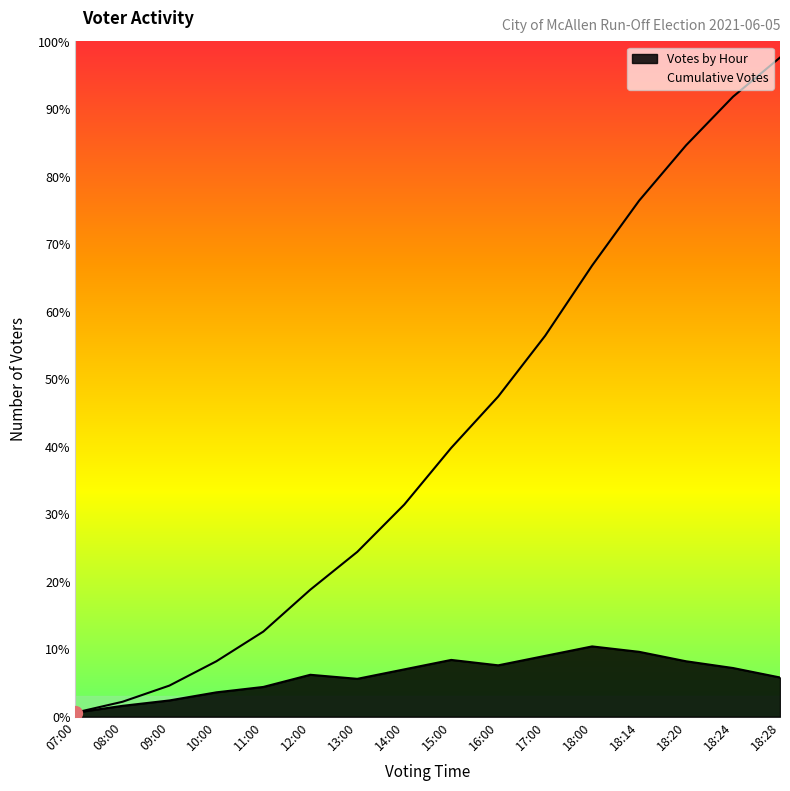

Rank the series by their average value, from lowest to highest.

Votes by Hour, Cumulative Votes